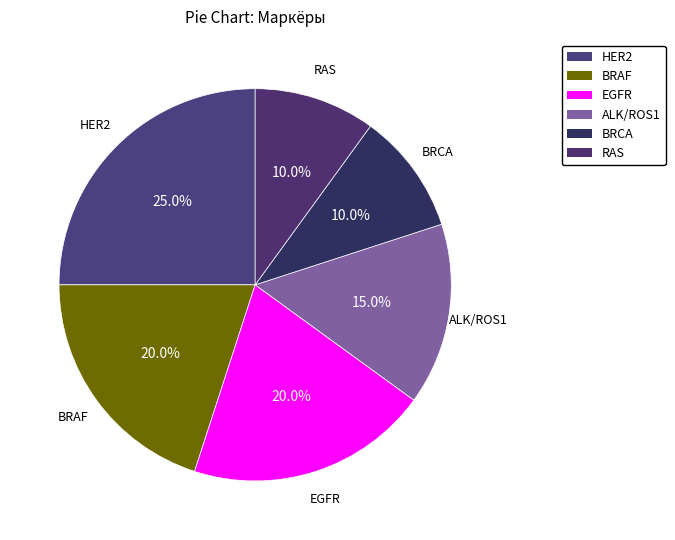

How many segments does this pie chart have?

6